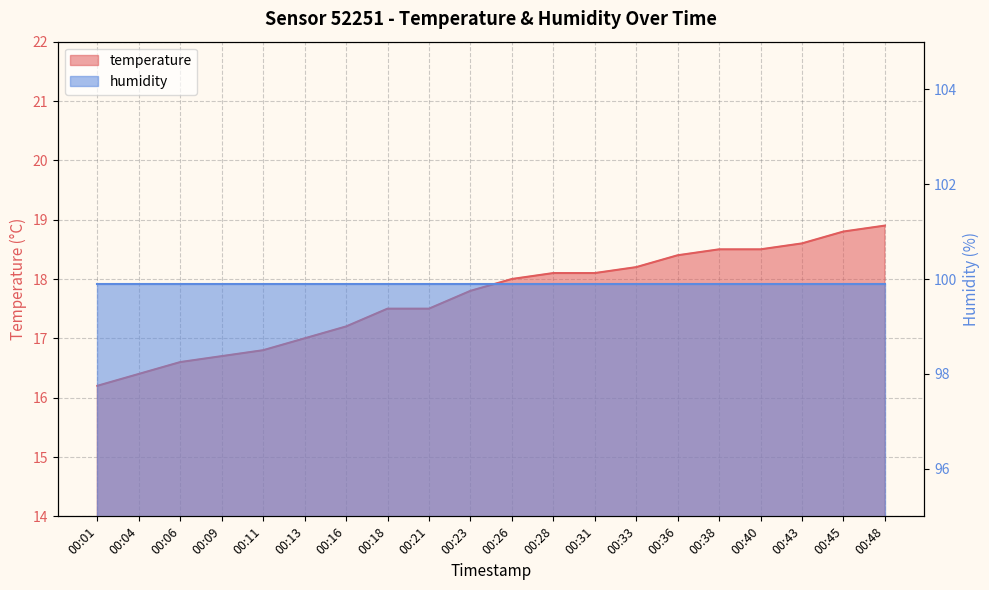

Rank the categories by value from highest to lowest.

00:48, 00:45, 00:43, 00:38, 00:40, 00:36, 00:33, 00:28, 00:31, 00:26, 00:23, 00:18, 00:21, 00:16, 00:13, 00:11, 00:09, 00:06, 00:04, 00:01